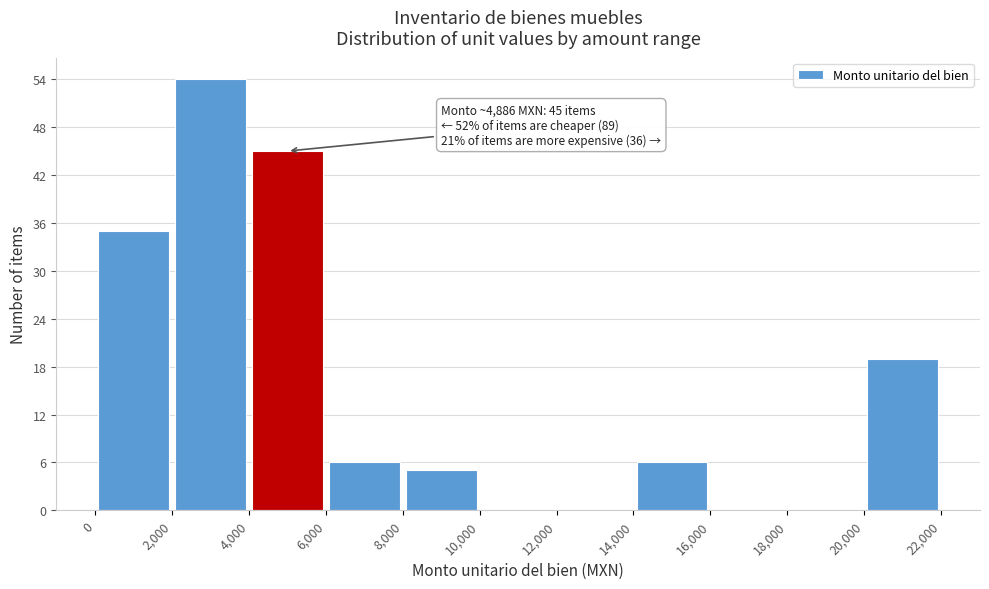

Over which range of the x-axis is the bar tallest?

2,000 to 4,000